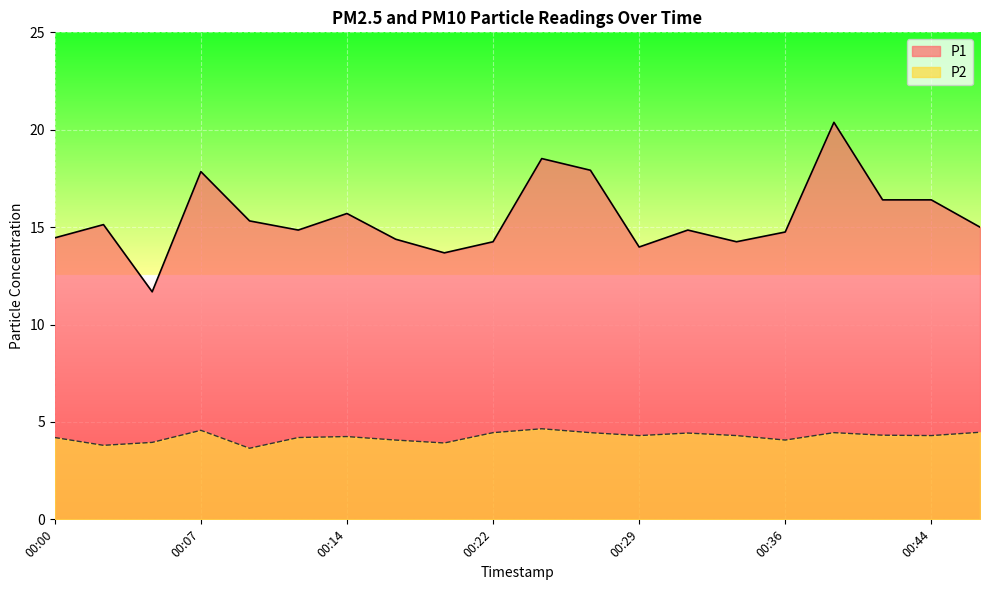

The P2 series shows 5.1 at 00:19. True or false?

False